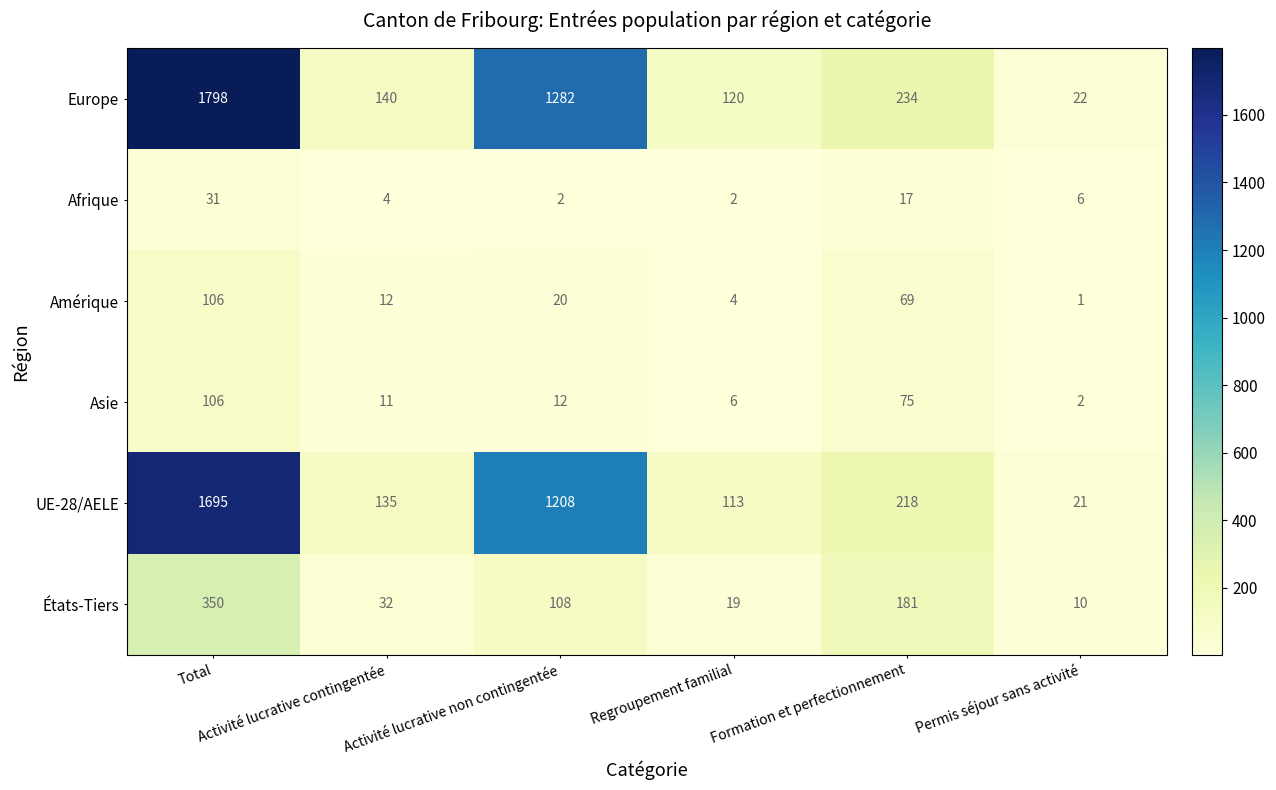

What is the difference between the second highest and minimum values in the Amérique series?

68